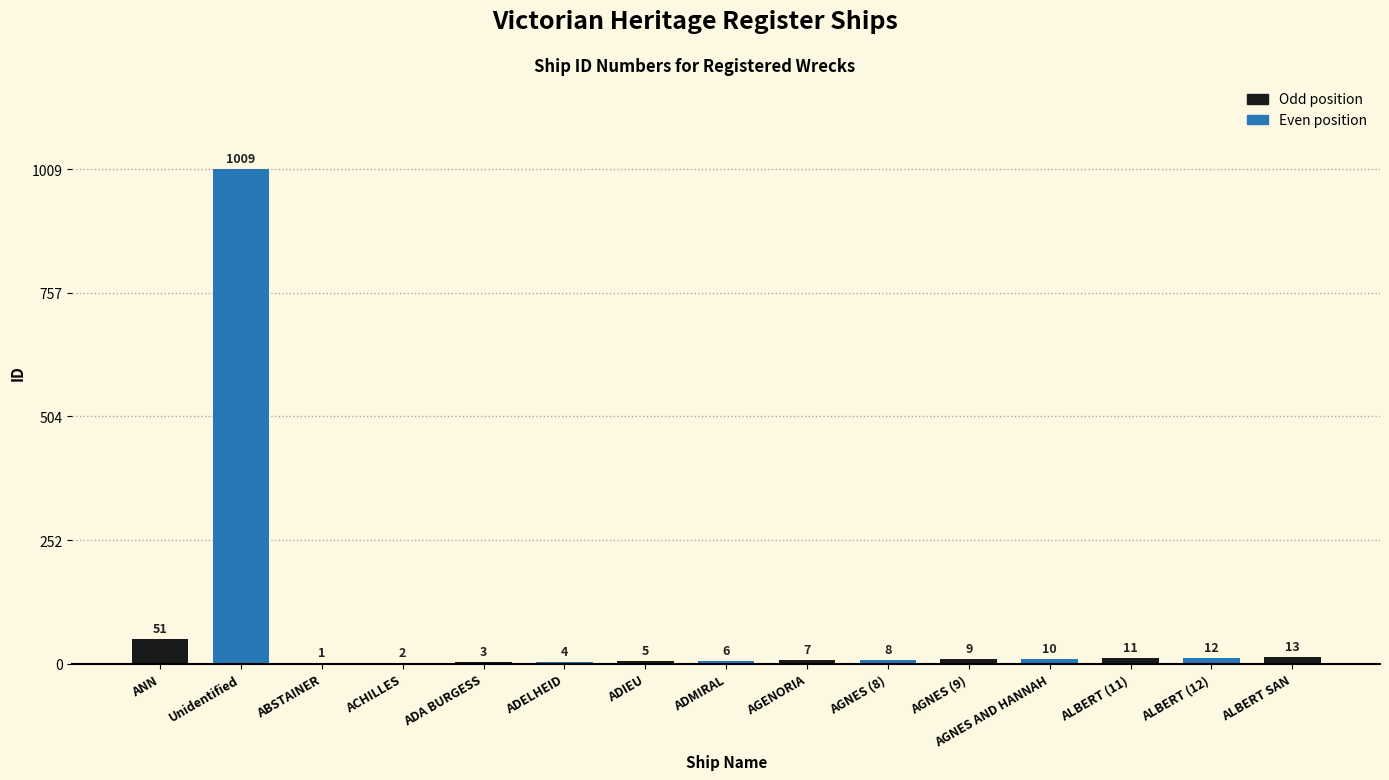

What is the ratio of the value at ALBERT (12) to the value at AGENORIA?

1.7